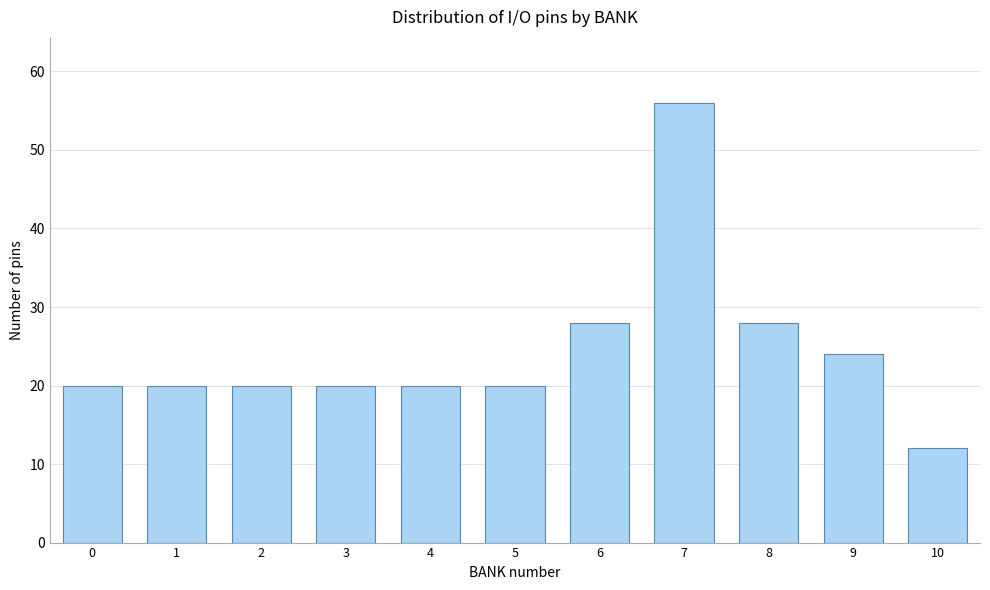

Reading right to left, list all the values displayed in this chart.

12	24	28	56	28	20	20	20	20	20	20